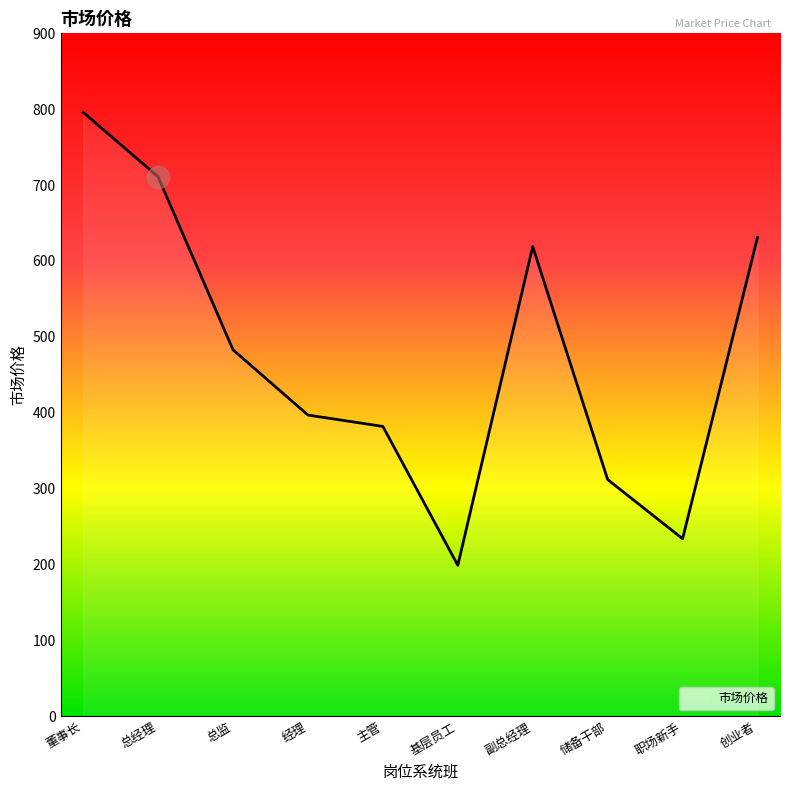

Is it true that the value at 储备干部 is 312?

True